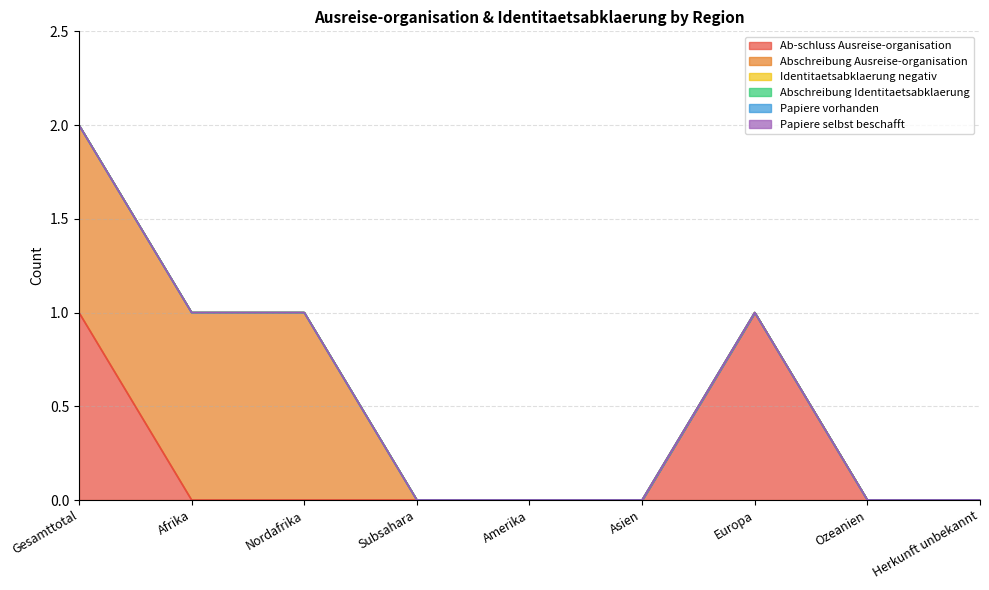

What is the label of the 7th point from the right?

Nordafrika